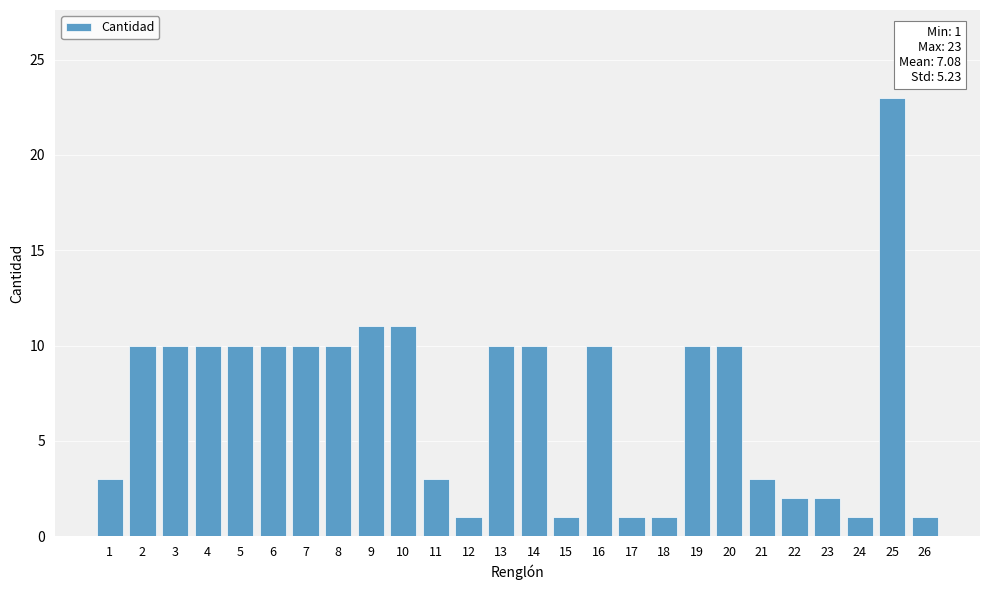

At which category does the chart reach its peak across all series?

25